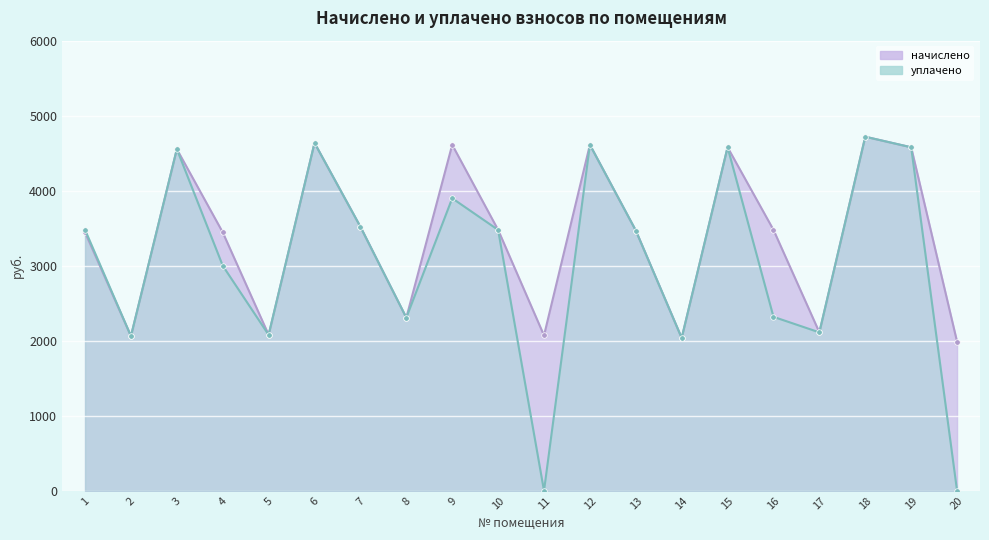

True or false: уплачено has more than 0 interior local peaks.

True